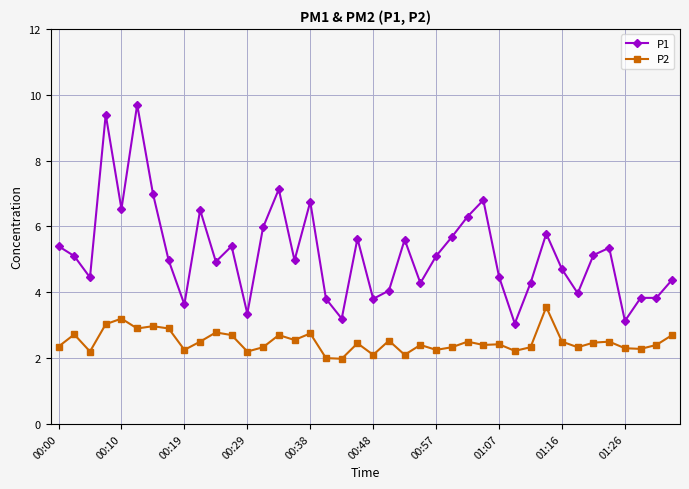

Does the chart display data point markers on the line(s)?

Yes